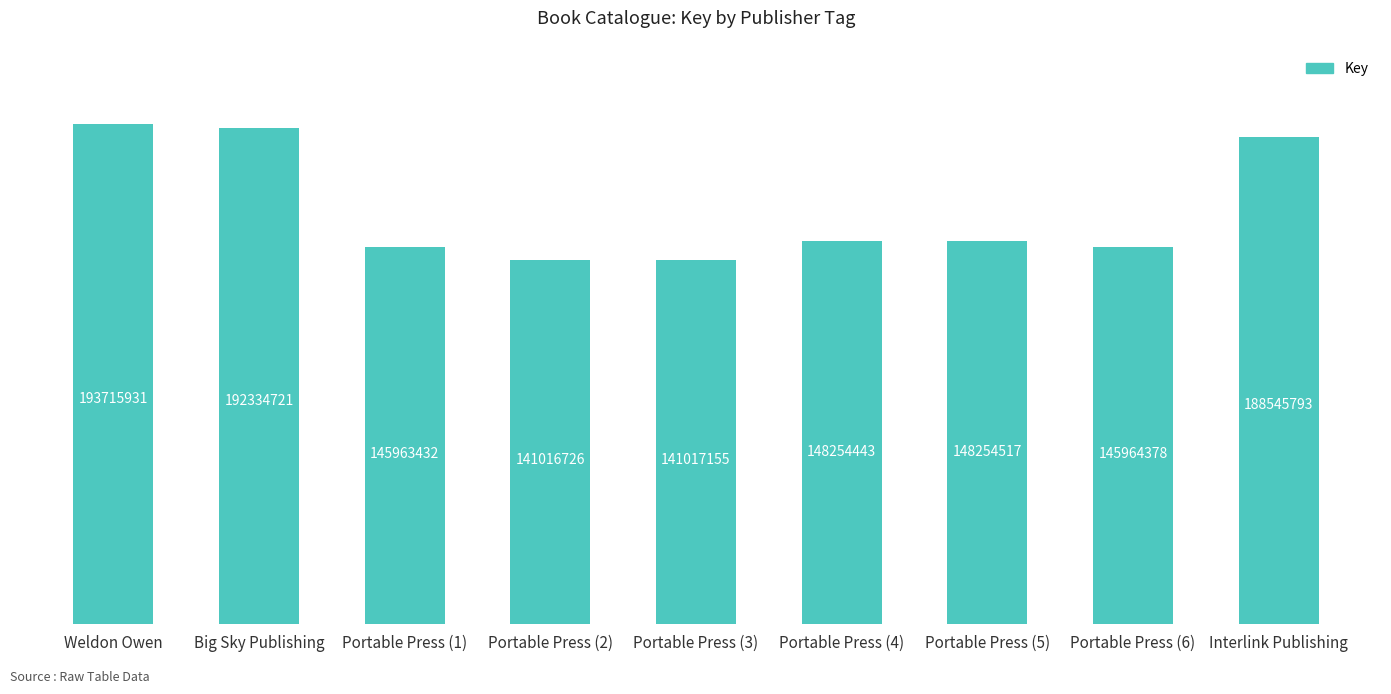

Where is the data nearest to the value 167366328?

Portable Press (5)